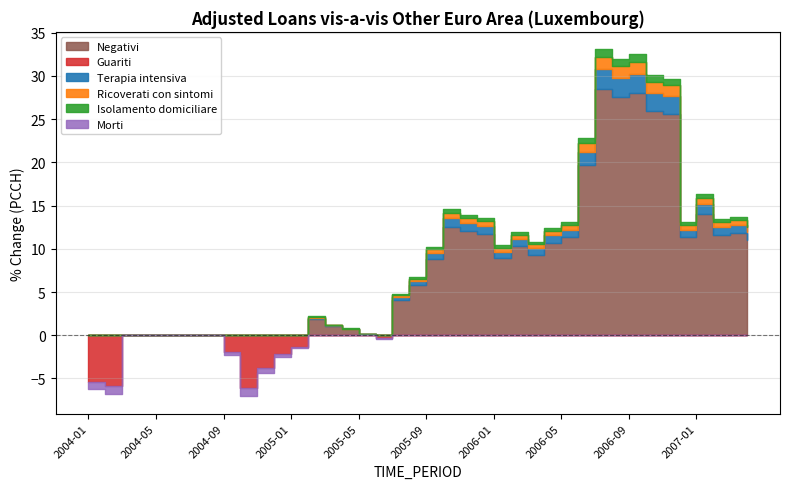

Reading right to left, transcribe all the data shown in this chart.

11.1	11.8	11.6	14.1	11.3	25.6	26.0	28.0	27.6	28.5	19.7	11.3	10.7	9.3	10.3	9.0	11.7	12.0	12.5	8.8	5.8	4.1	-0.4	0.2	0.7	1.1	1.9	-1.3	-2.2	-3.8	-6.1	-2.0	0.8	0.3	2.7	2.8	1.9	1.3	-5.9	-5.4